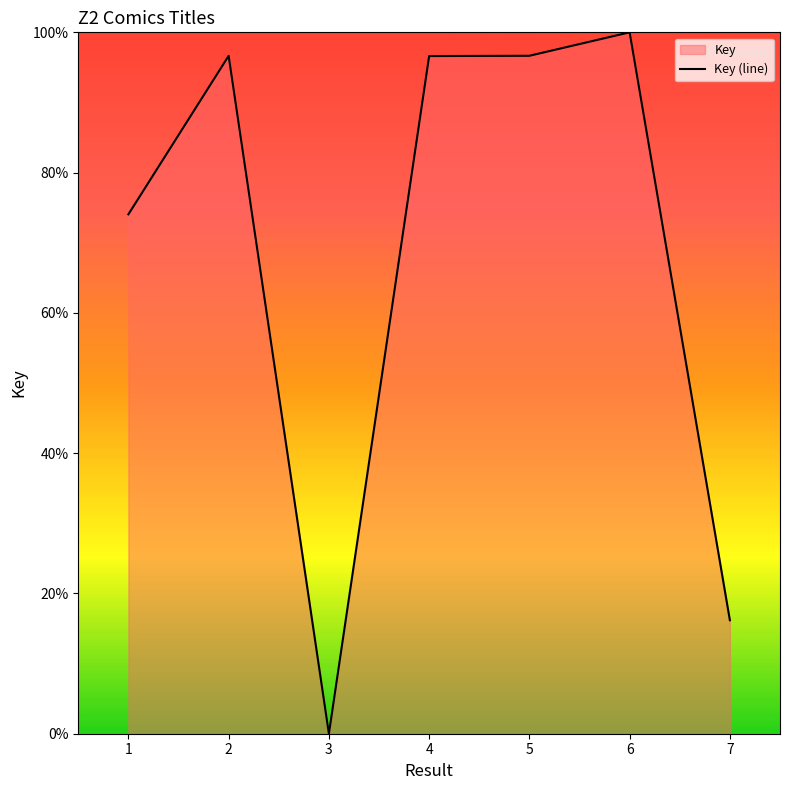

How many values are above zero?

6